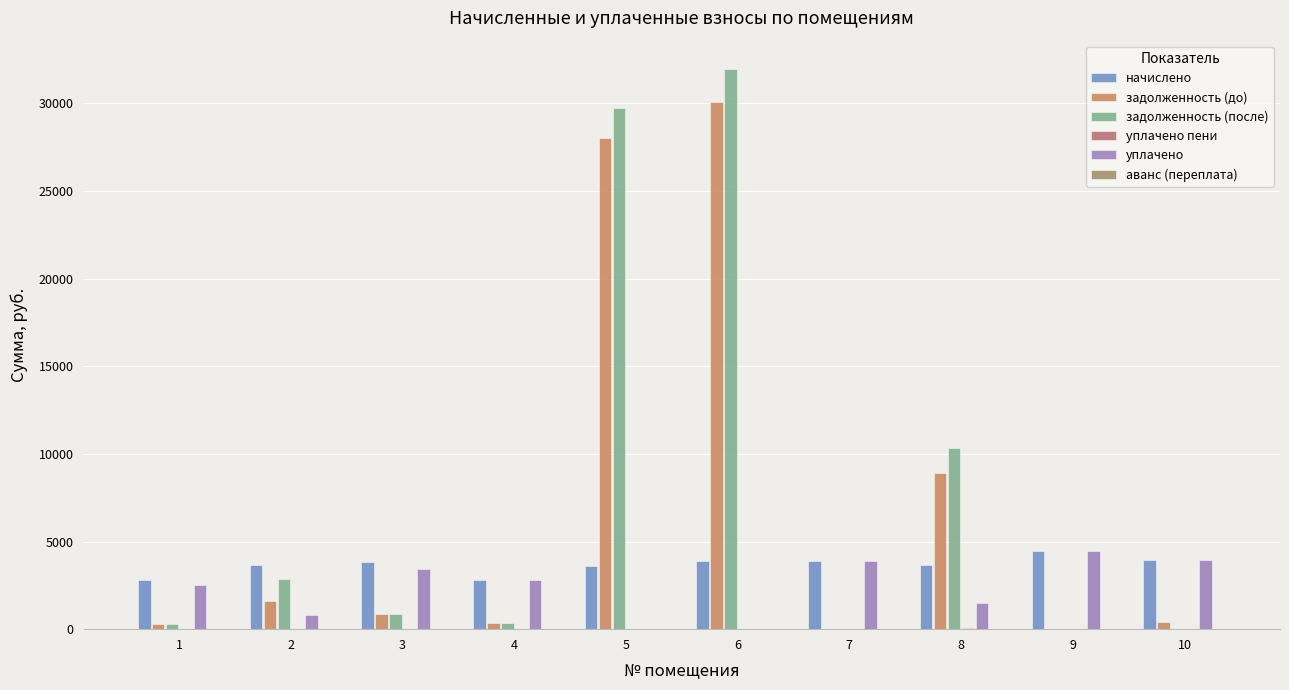

Which category has the highest value in the задолженность (после) series?

6